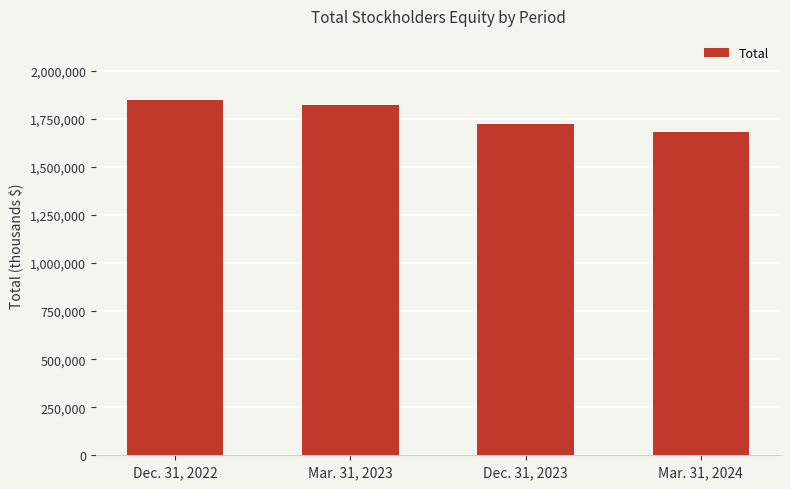

Reading left to right, transcribe all the data shown in this chart.

1849255	1820097	1722972	1681912